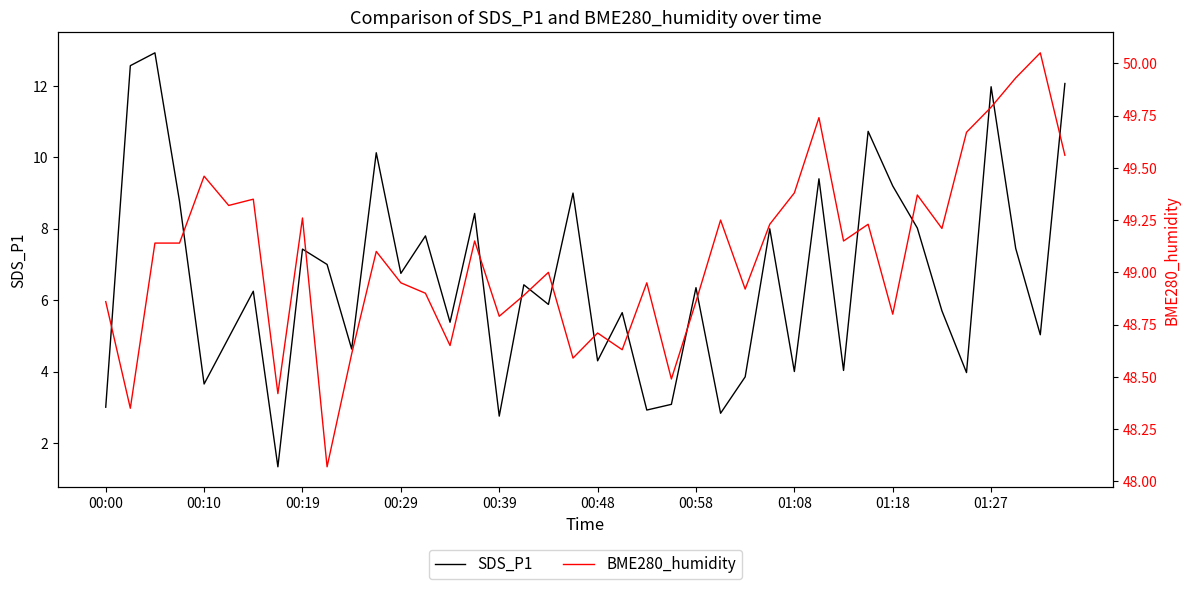

Rank the series at 13 from lowest to highest value.

SDS_P1, BME280_humidity